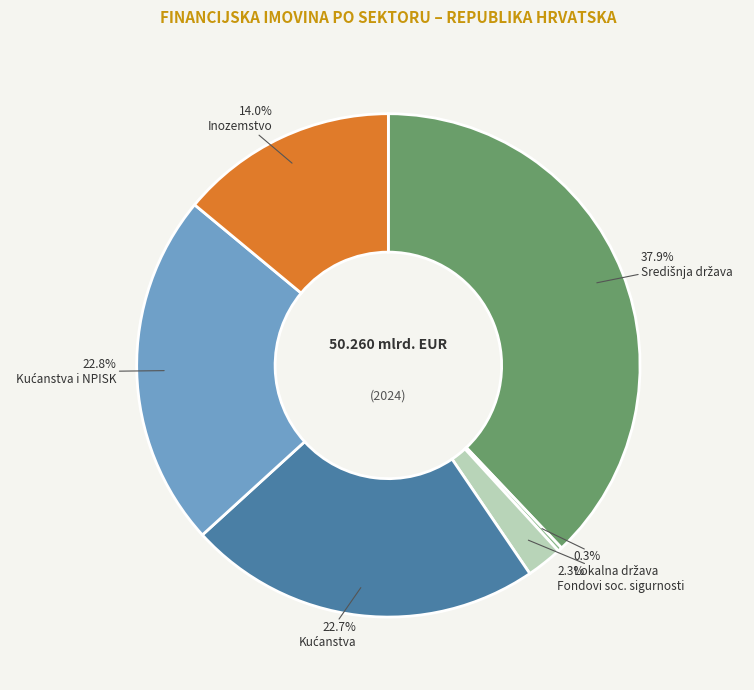

Is there any slice that represents more than half of the pie?

No